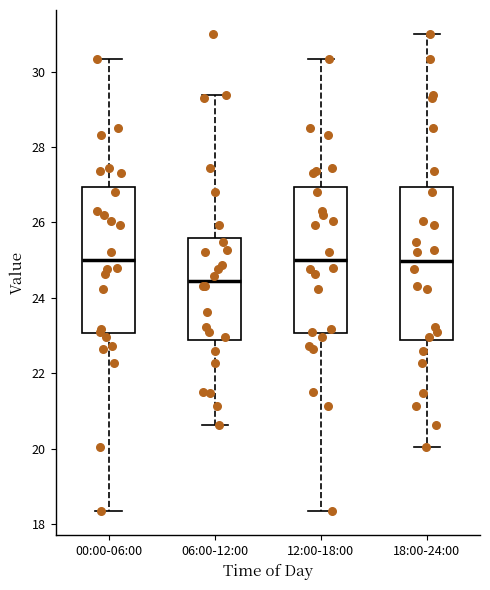

Which box is the tallest, from its lower edge to its upper edge?

18:00-24:00